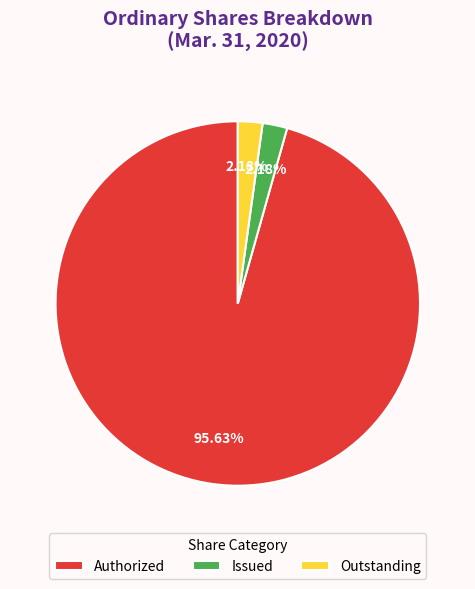

Is the sum of Issued and Outstanding greater than half?

No